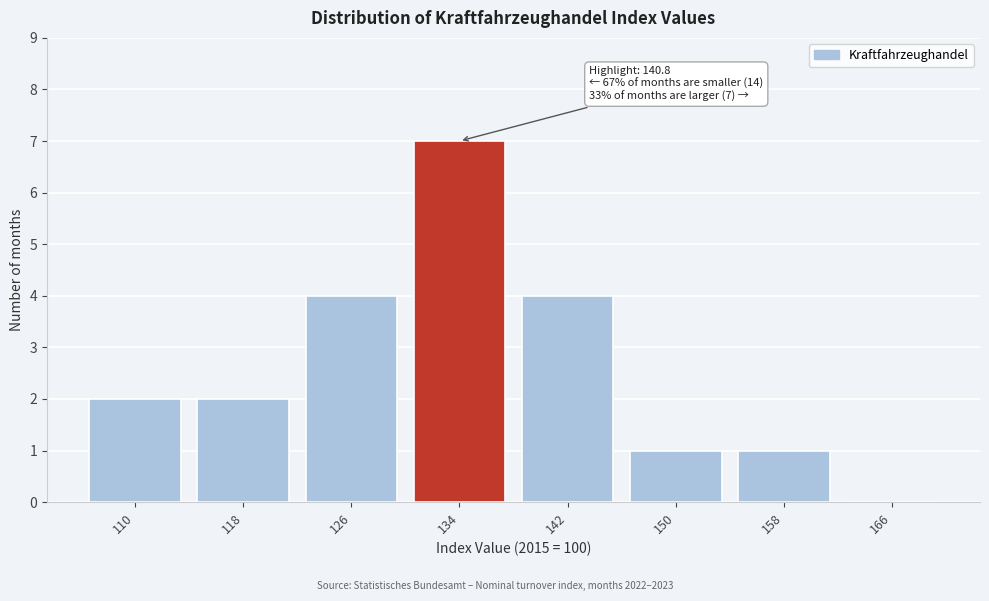

Reading right to left, extract all data points from this chart.

166=0	158=1	150=1	142=4	134=7	126=4	118=2	110=2